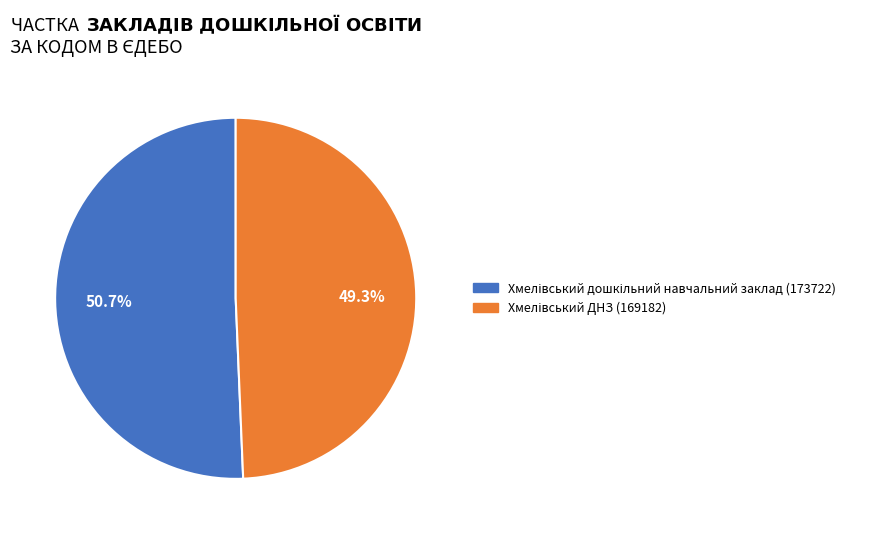

Does any single category account for the majority?

Yes